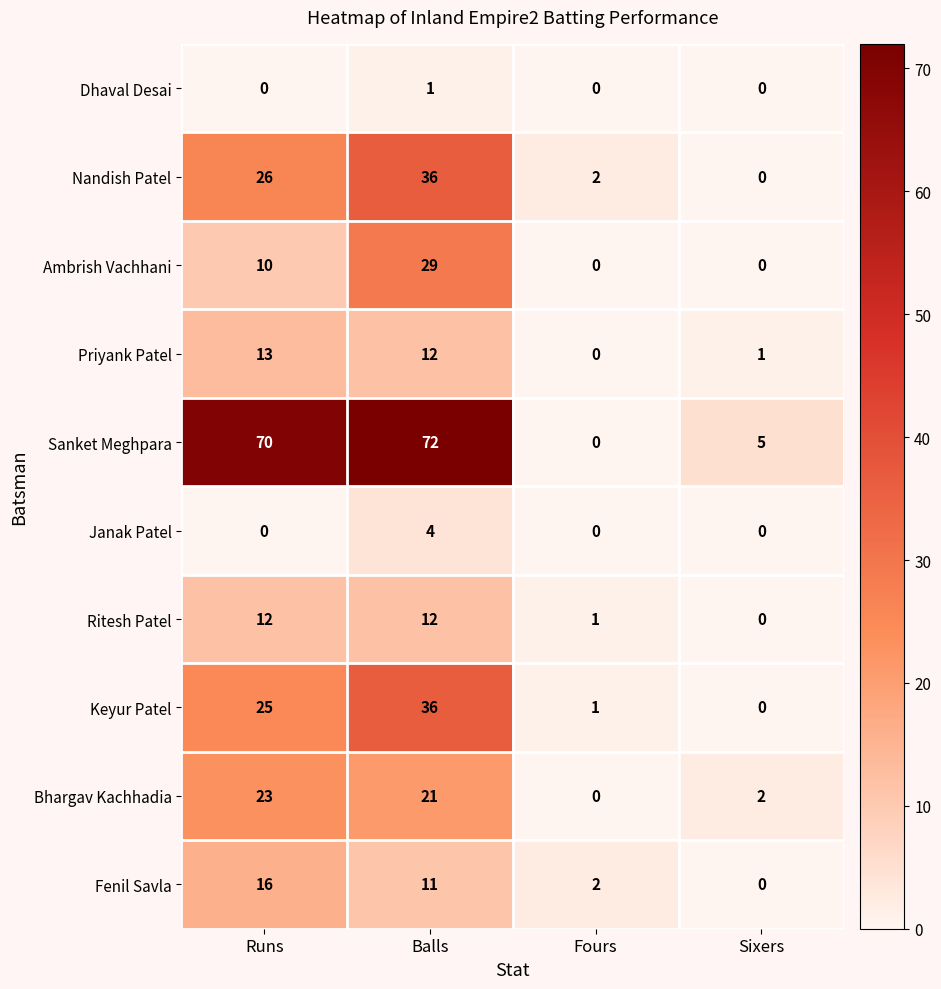

Where is Ambrish Vachhani nearest to the value 14?

Runs